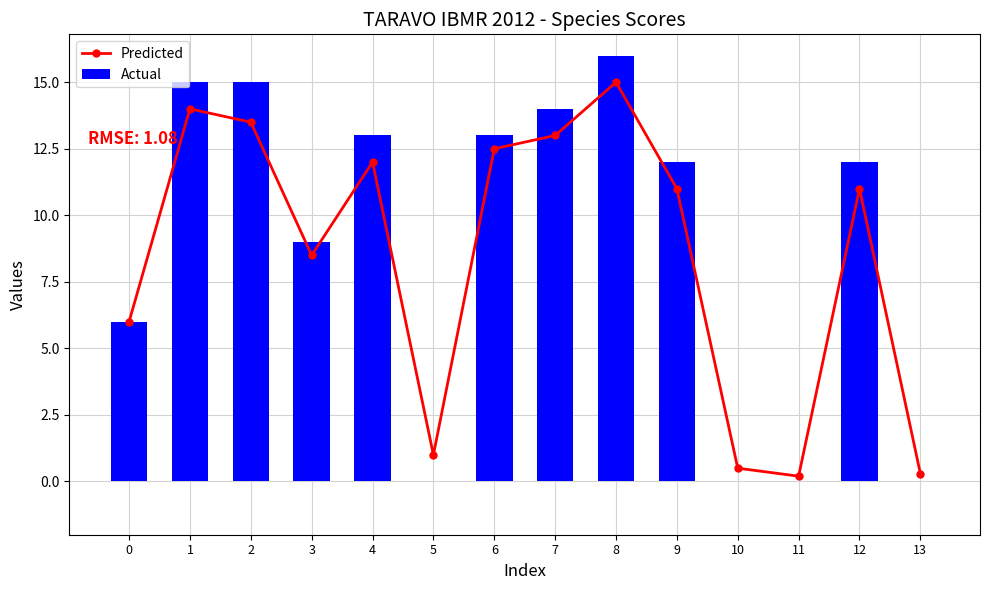

The value of Predicted at 6 is 6.8. True or false?

False